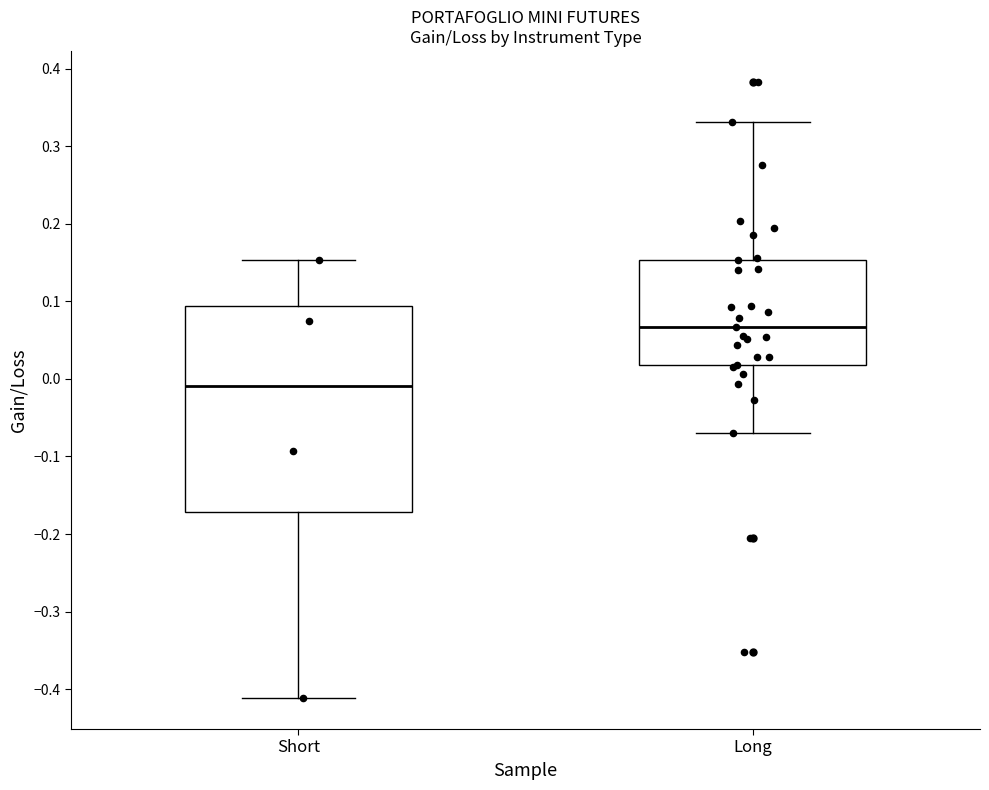

Where is the lower edge of the box for Long on the y-axis? The values are not printed on the chart, so give them approximately, as read against the axis.

0.02